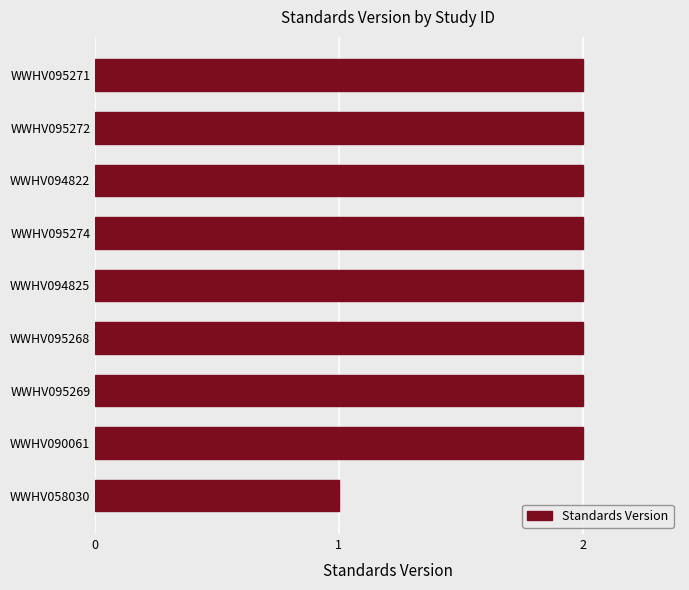

Which label corresponds to the smallest value in the chart?

WWHV058030